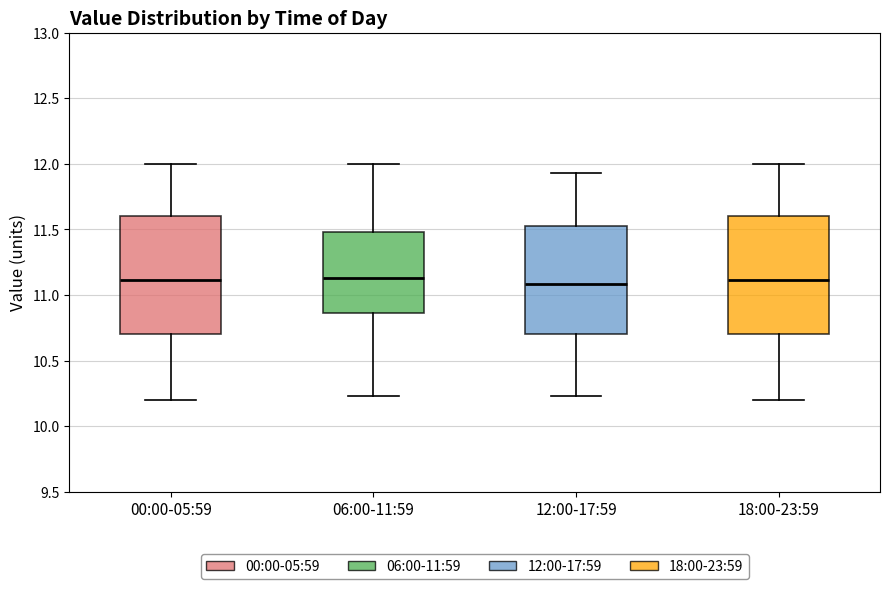

Reading left to right, transcribe this box plot: for each box, give where its median line is, the range the box spans, and where its two whiskers end, as read against the y-axis. The values are not printed on the chart, so give them approximately, as read against the axis.

00:00-05:59: median 11.10, box 10.70 to 11.60, whiskers 10.20 to 12.00
06:00-11:59: median 11.15, box 10.85 to 11.50, whiskers 10.25 to 12.00
12:00-17:59: median 11.10, box 10.70 to 11.55, whiskers 10.25 to 11.95
18:00-23:59: median 11.10, box 10.70 to 11.60, whiskers 10.20 to 12.00